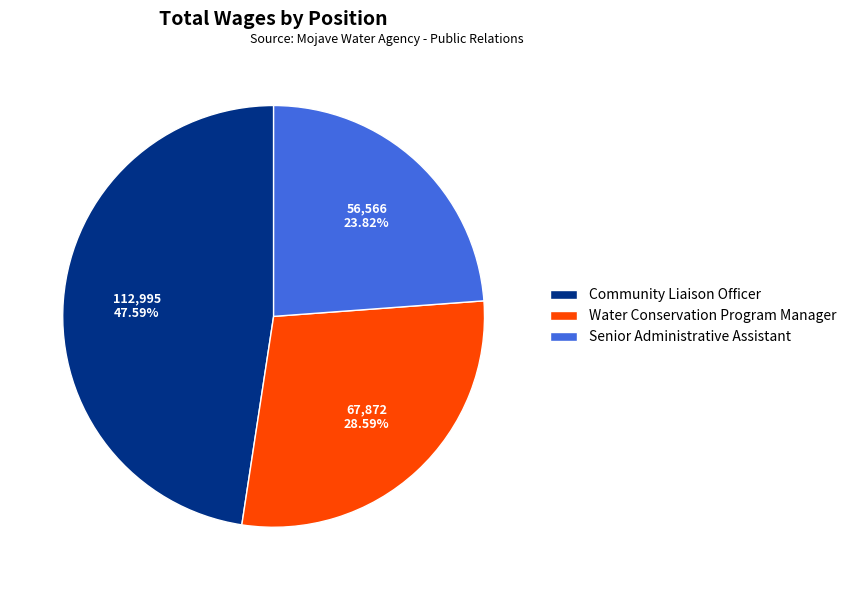

To the nearest percent, what percentage of the pie is Senior Administrative Assistant?

24%